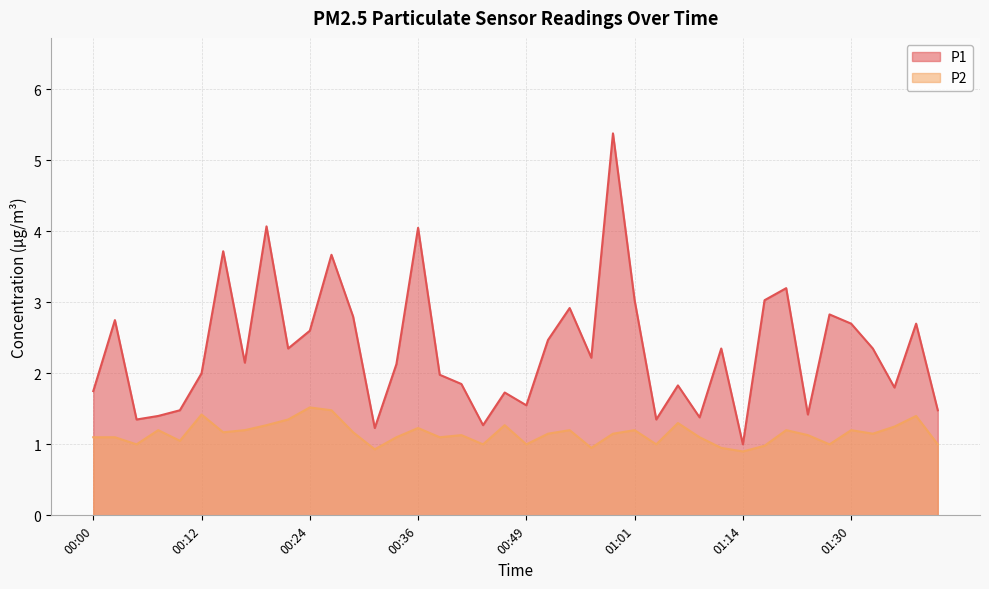

Reading left to right, what are all the values shown in this chart?

P1: 00:00=1.8	00:02=2.8	00:05=1.4	00:07=1.4	00:09=1.5	00:12=2.0	00:14=3.7	00:17=2.1	00:19=4.1	00:22=2.4	00:24=2.6	00:27=3.7	00:29=2.8	00:32=1.2	00:34=2.1	00:36=4.0	00:39=2.0	00:41=1.9	00:44=1.3	00:46=1.7	00:49=1.6	00:51=2.5	00:54=2.9	00:56=2.2	00:59=5.4	01:01=3.0	01:04=1.4	01:06=1.8	01:09=1.4	01:11=2.4	01:14=1.0	01:16=3.0	01:22=3.2	01:25=1.4	01:27=2.8	01:30=2.7	01:32=2.4	01:34=1.8	01:37=2.7	01:39=1.5
P2: 00:00=1.1	00:02=1.1	00:05=1.0	00:07=1.2	00:09=1.1	00:12=1.4	00:14=1.2	00:17=1.2	00:19=1.3	00:22=1.4	00:24=1.5	00:27=1.5	00:29=1.2	00:32=0.9	00:34=1.1	00:36=1.2	00:39=1.1	00:41=1.1	00:44=1.0	00:46=1.3	00:49=1.0	00:51=1.1	00:54=1.2	00:56=0.9	00:59=1.1	01:01=1.2	01:04=1.0	01:06=1.3	01:09=1.1	01:11=0.9	01:14=0.9	01:16=1.0	01:22=1.2	01:25=1.1	01:27=1.0	01:30=1.2	01:32=1.1	01:34=1.2	01:37=1.4	01:39=1.0